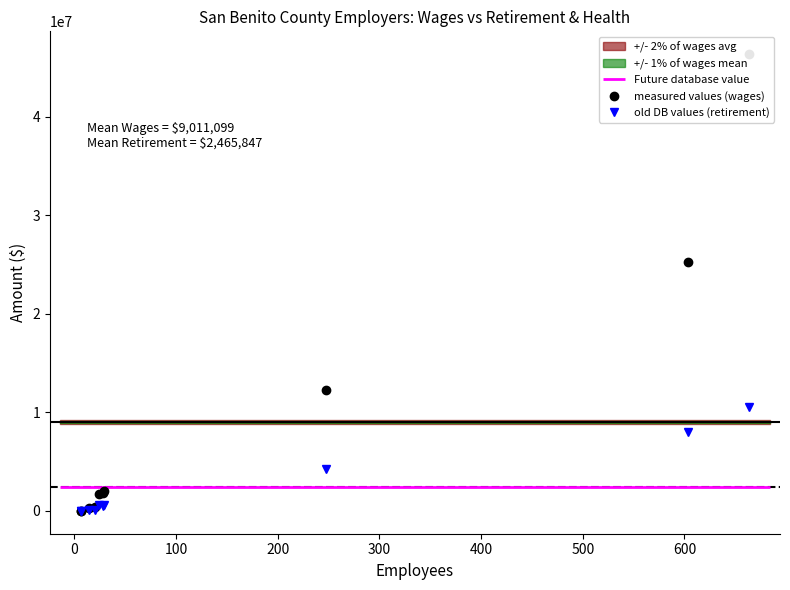

True or false: old DB values (retirement) has more than 1 interior local peaks.

True